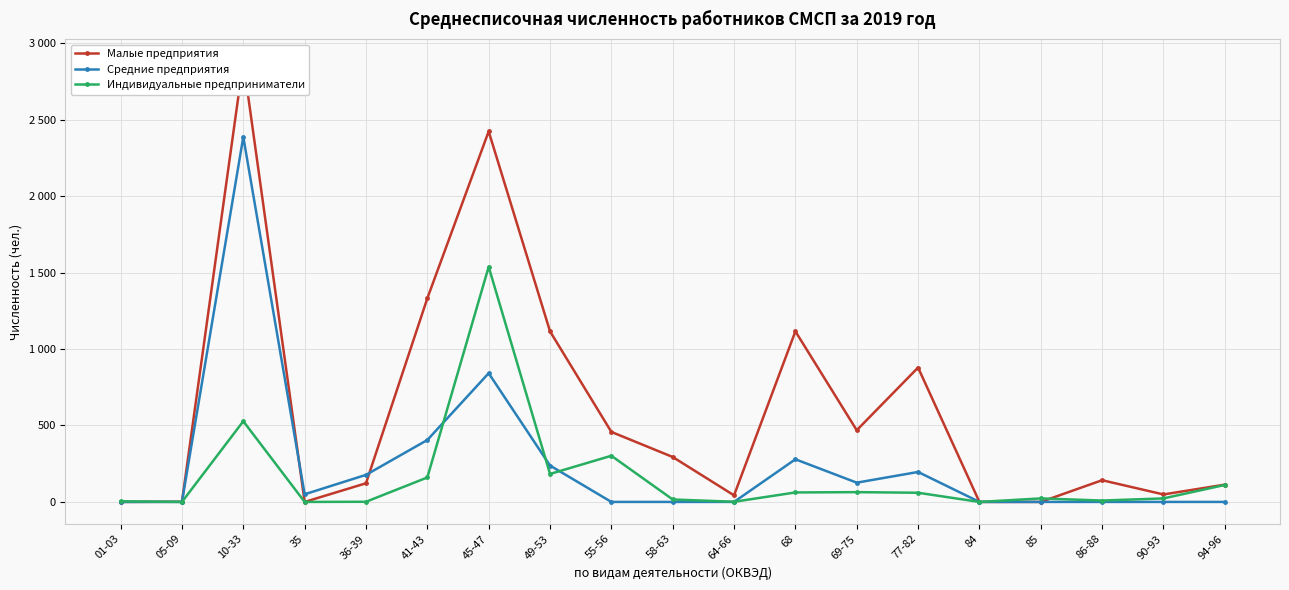

What are all the series names shown in the legend?

Малые предприятия, Средние предприятия, Индивидуальные предприниматели